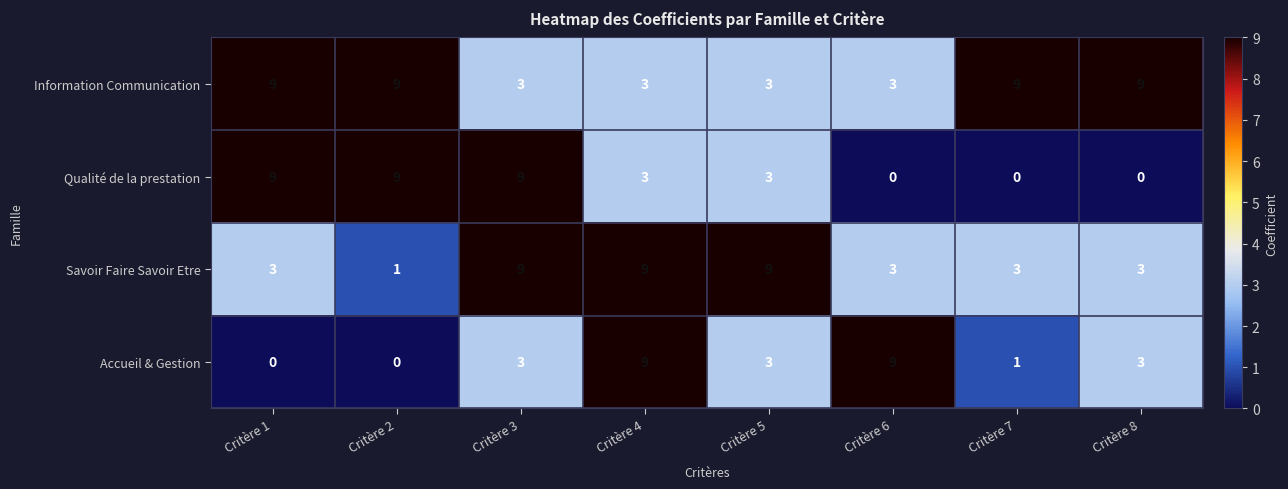

What is the spread (max minus min) of values at Critère 5?

6